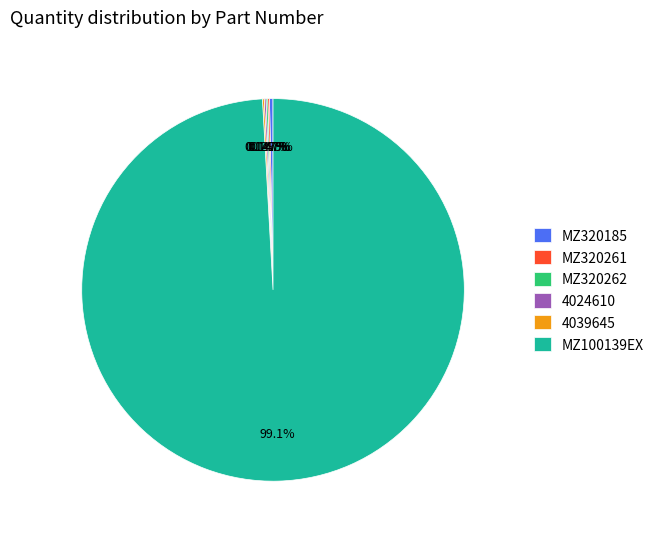

Does MZ100139EX represent more than half of the total?

Yes